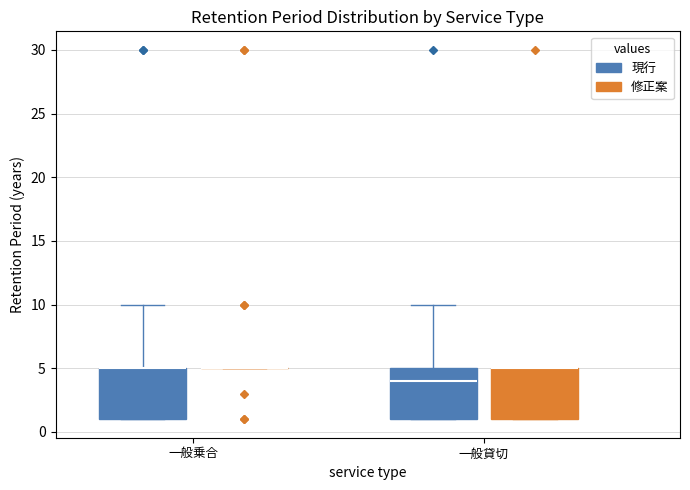

Where is the upper edge of the box for 一般貸切 (現行) on the y-axis? The values are not printed on the chart, so give them approximately, as read against the axis.

5